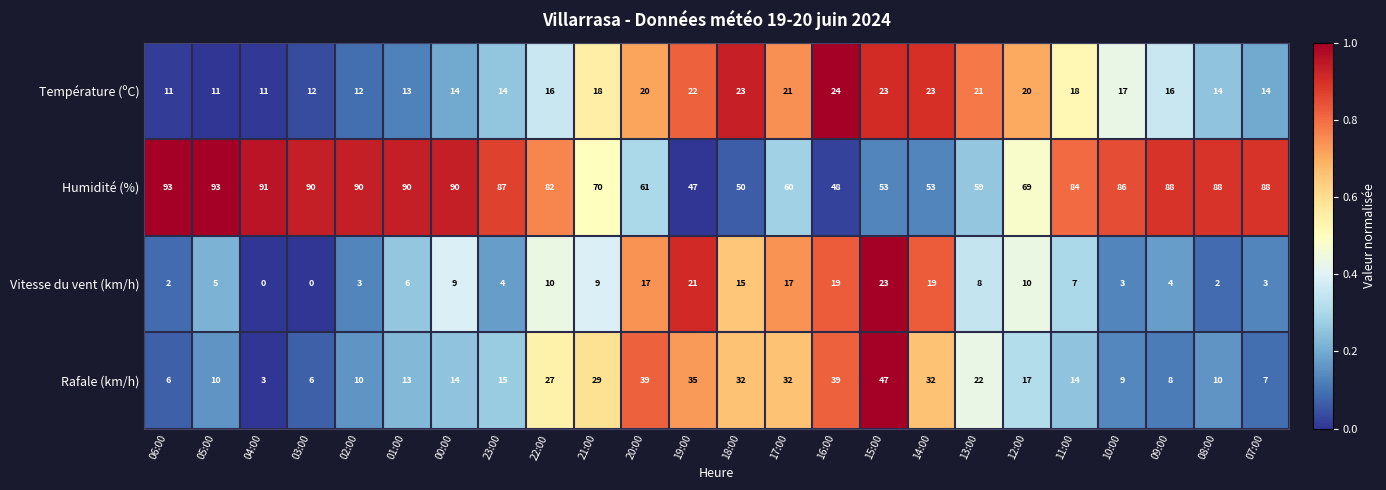

Which series changed the most between 20:00 and 07:00?

Rafale (km/h)